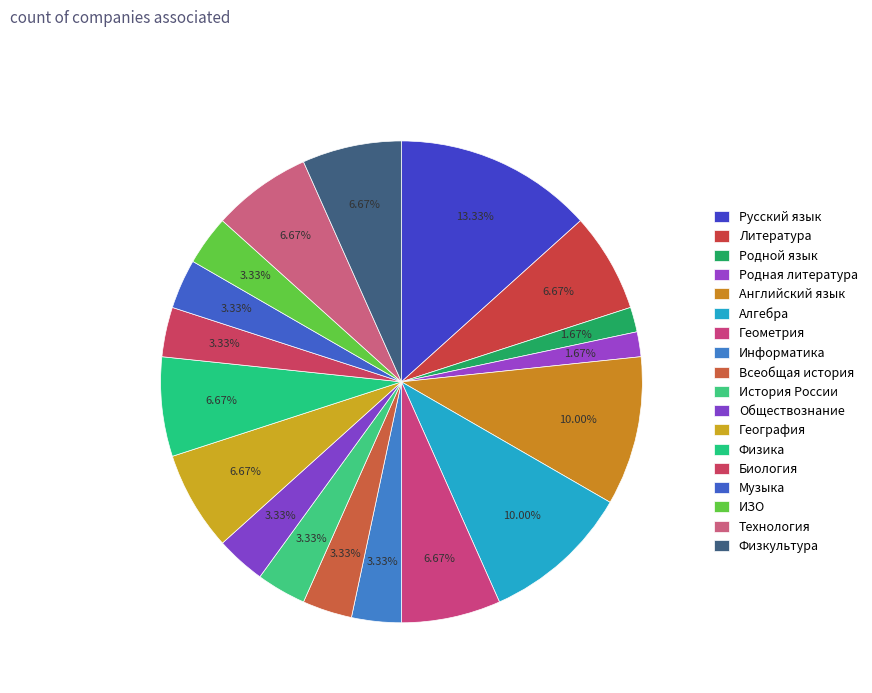

How many slices are in this pie chart?

18